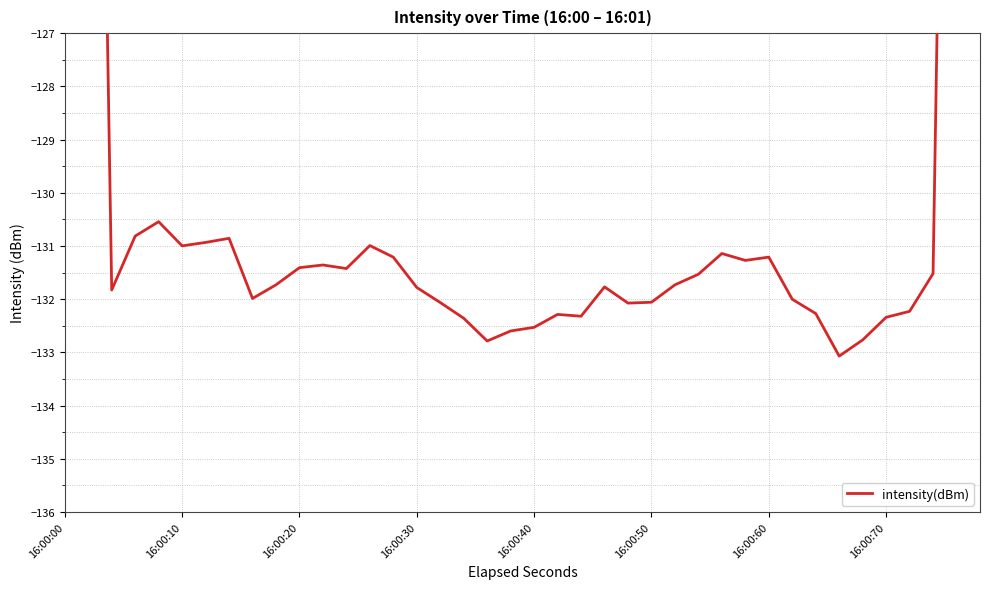

True or false: the data shows -132.1 at 16:00:50.

True